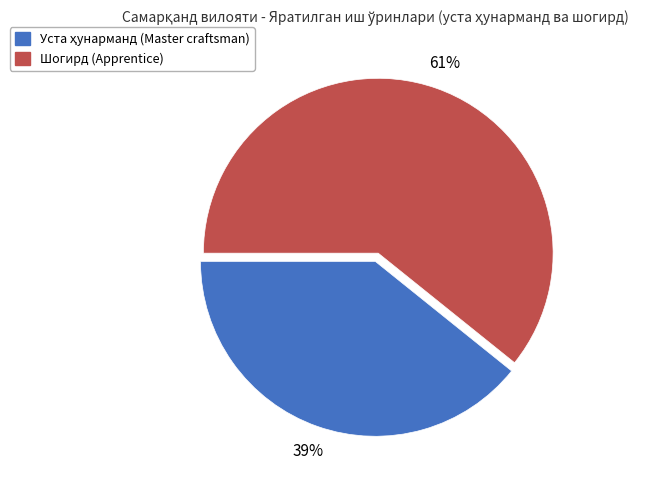

To the nearest percent, what is the average slice percentage?

50%